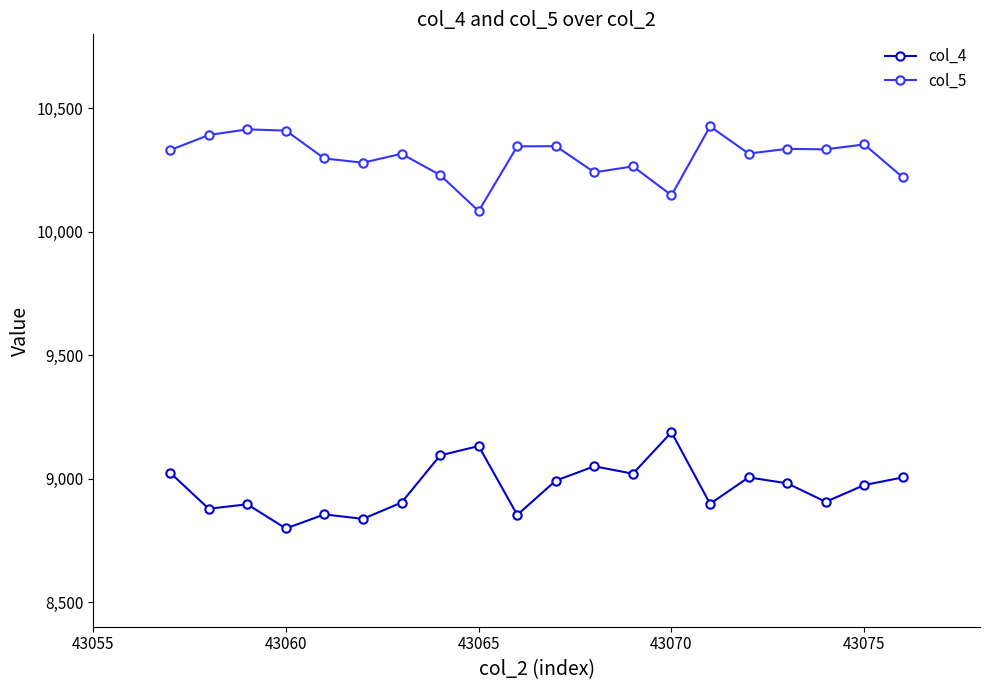

List the series in order of their peak value, lowest first.

col_4, col_5